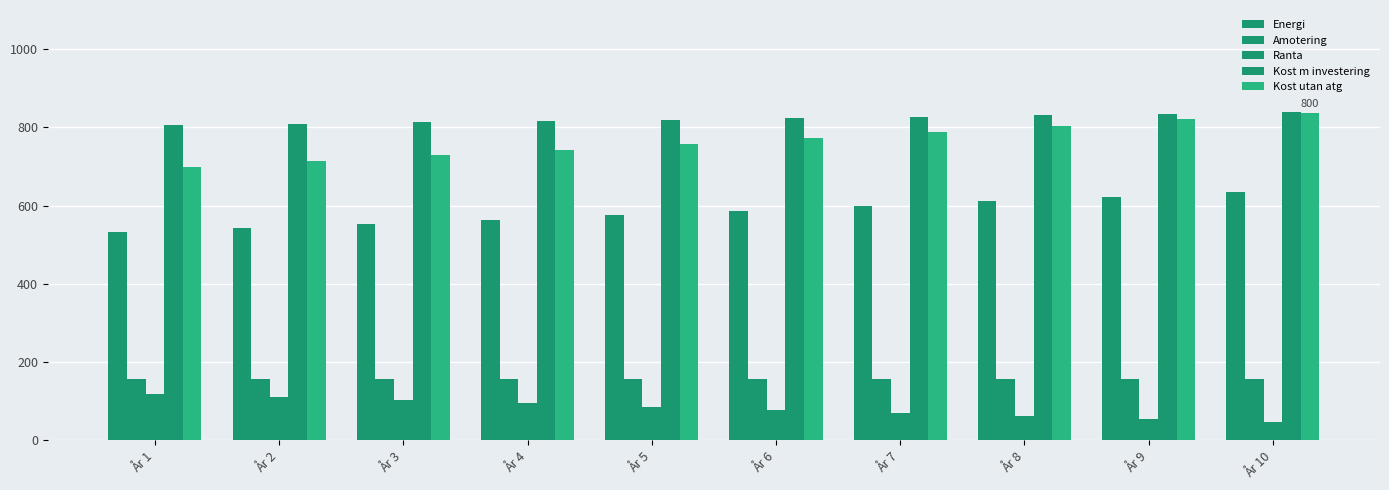

Between År 8 and År 7, which is larger?

År 8